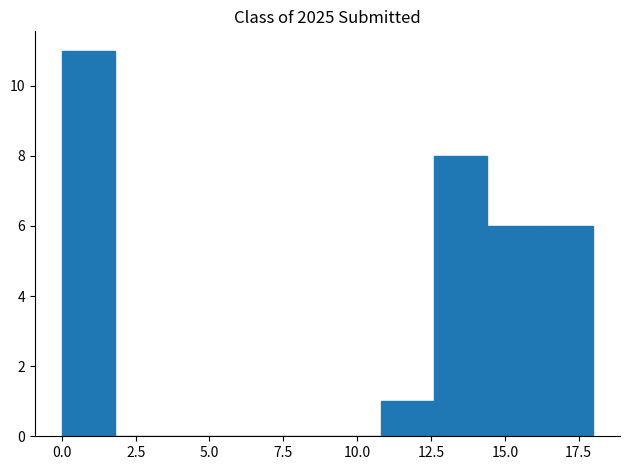

Around what value on the x-axis is the tallest bar? Give the approximate position of its centre, as read against the axis.

1.0